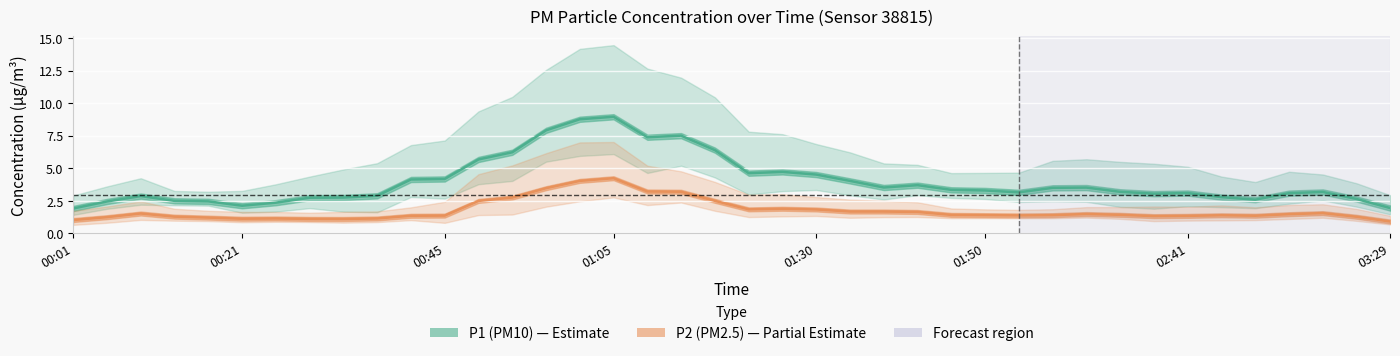

What is the difference between the highest and lowest values at 15?

4.7